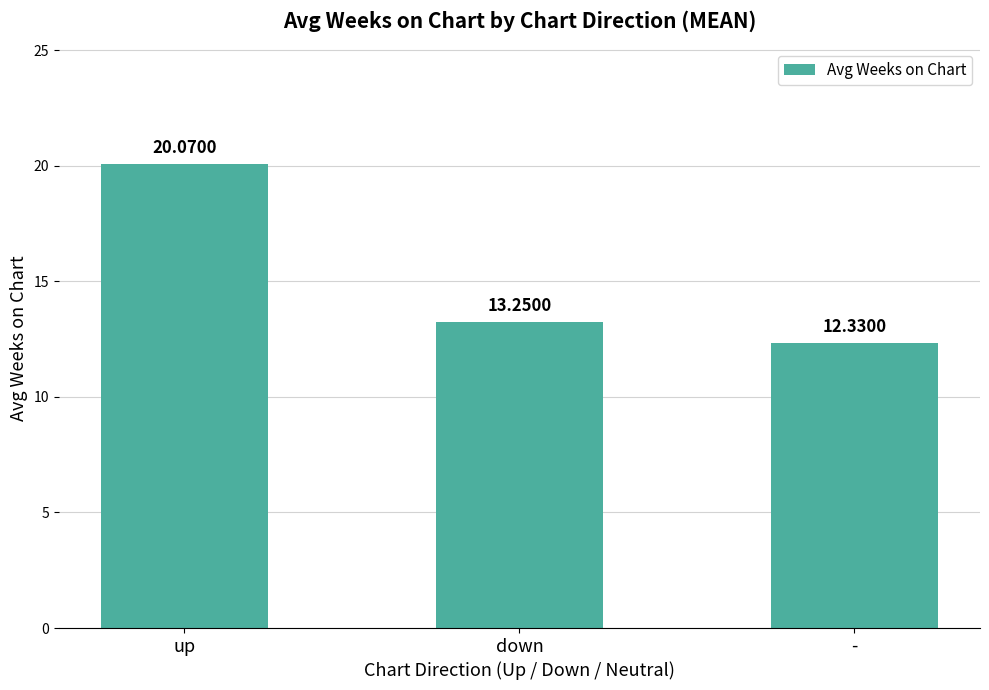

What is the maximum value shown in the chart?

20.1